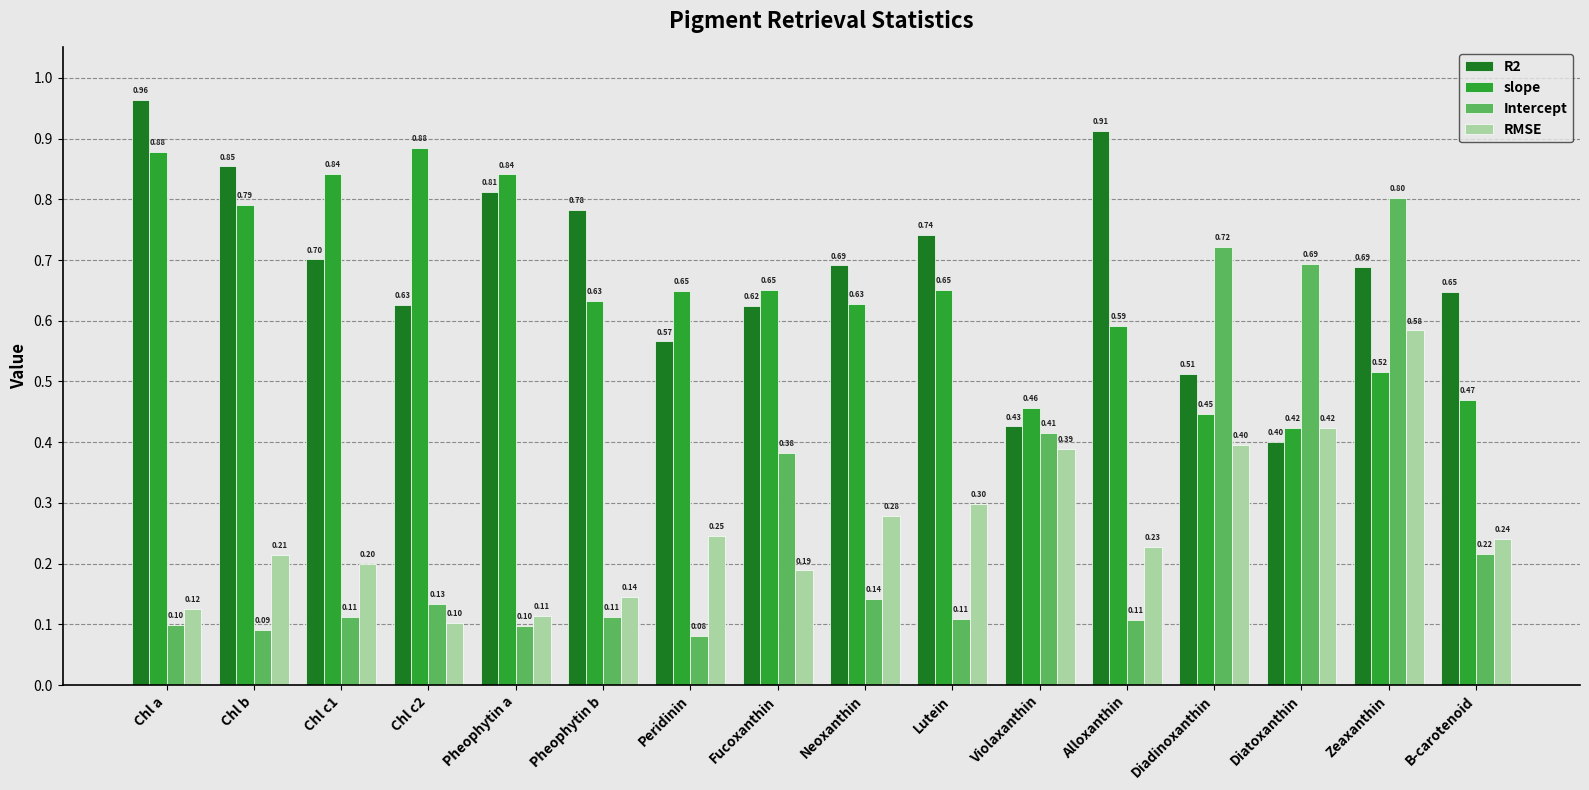

What is the average value of the RMSE series?

0.3